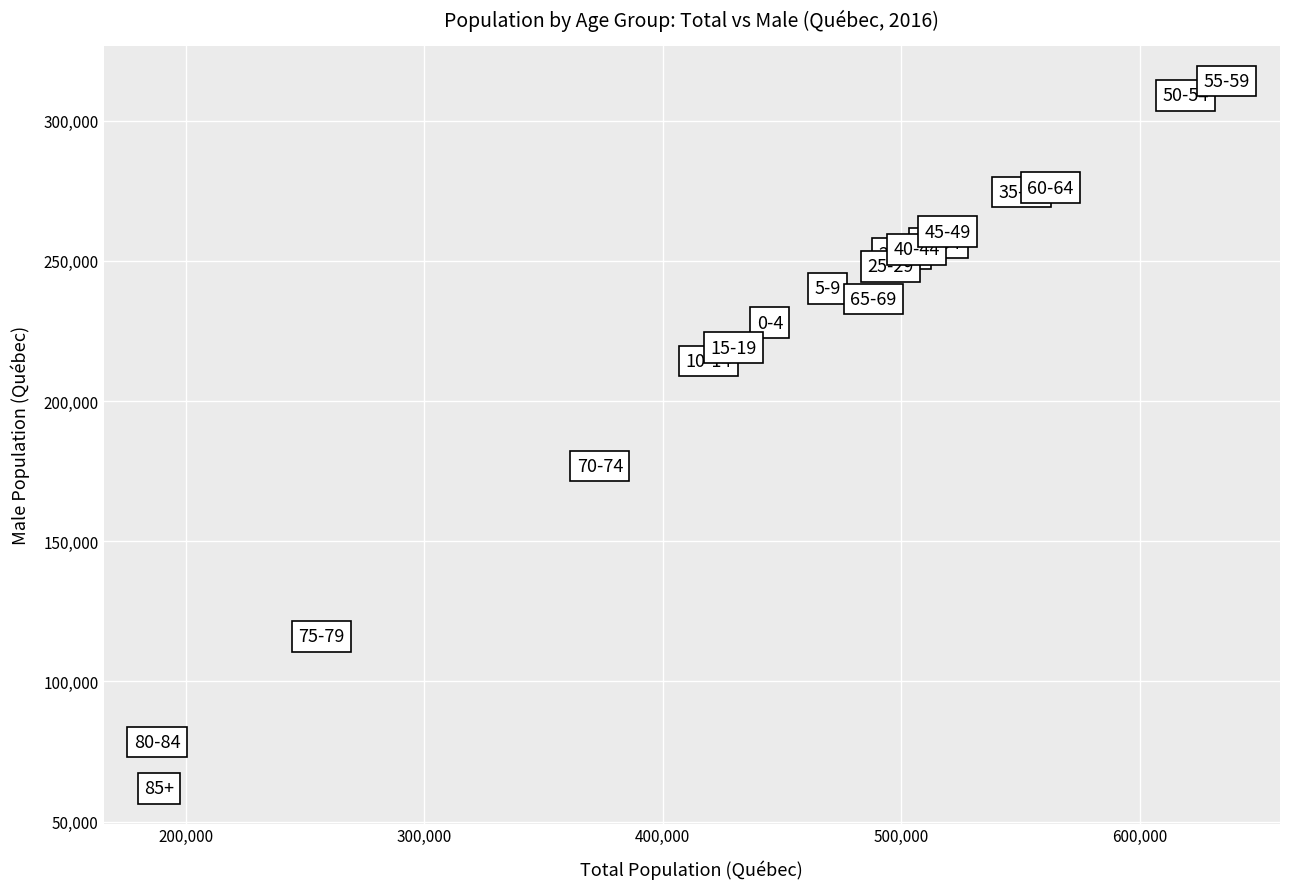

What Y value in the scatter plot is closest to 188037?

176905